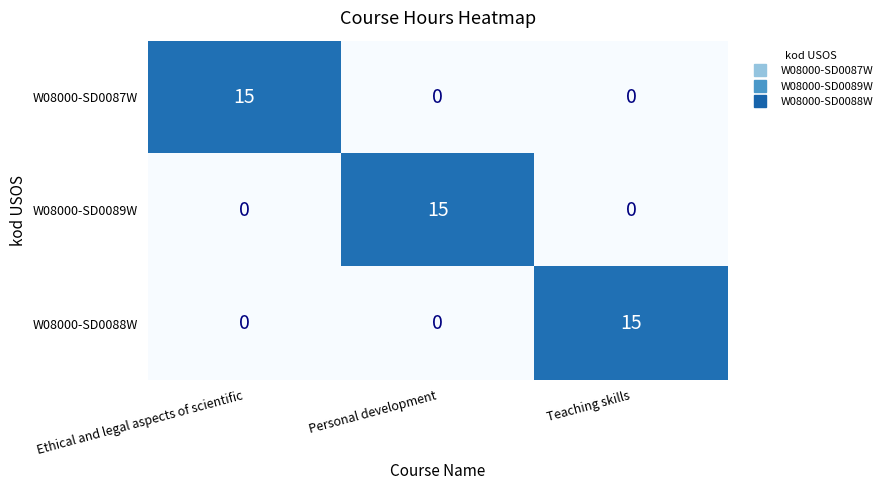

What is the spread (max minus min) of values at Ethical and legal aspects of scientific?

15